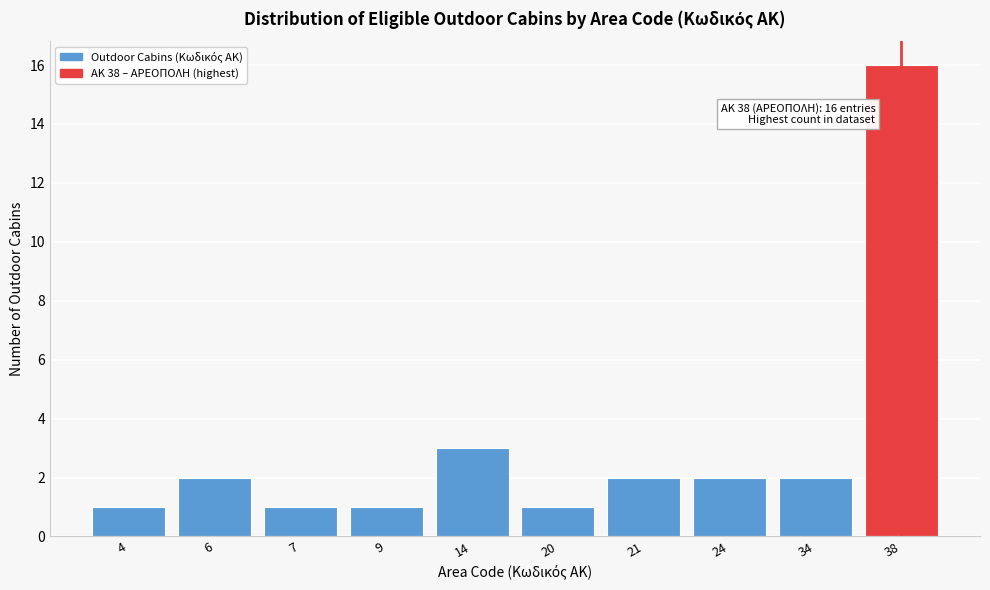

Reading left to right, extract all data points from this chart.

1	2	1	1	3	1	2	2	2	16